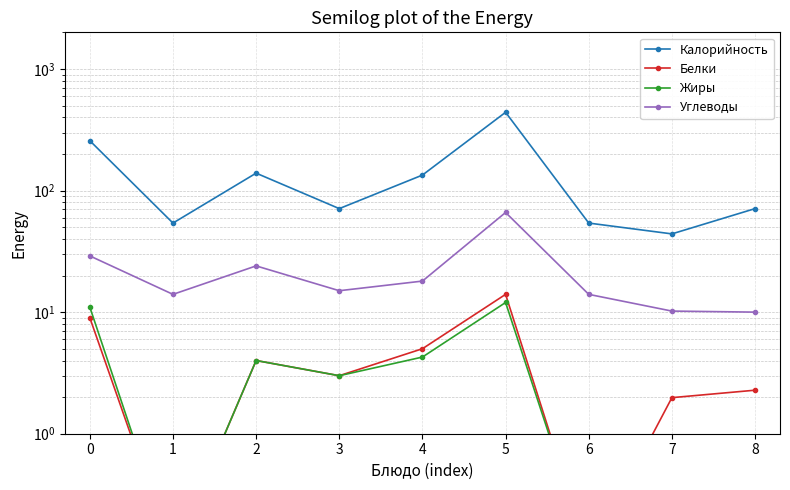

What is the total value across all series at 3?

92.0